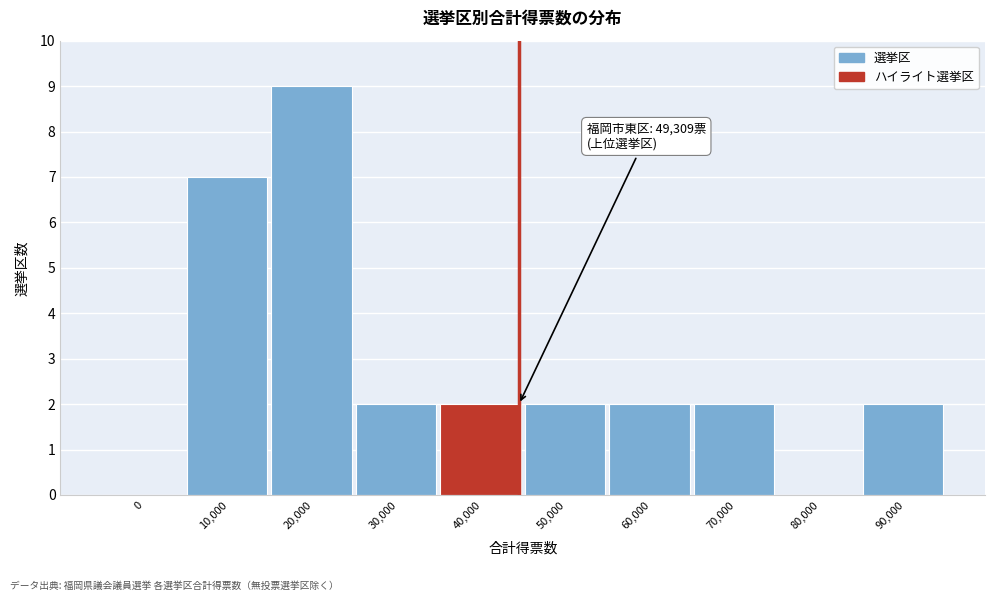

Reading left to right, transcribe all the data shown in this chart.

0=0	10,000=7	20,000=9	30,000=2	40,000=2	50,000=2	60,000=2	70,000=2	80,000=0	90,000=2